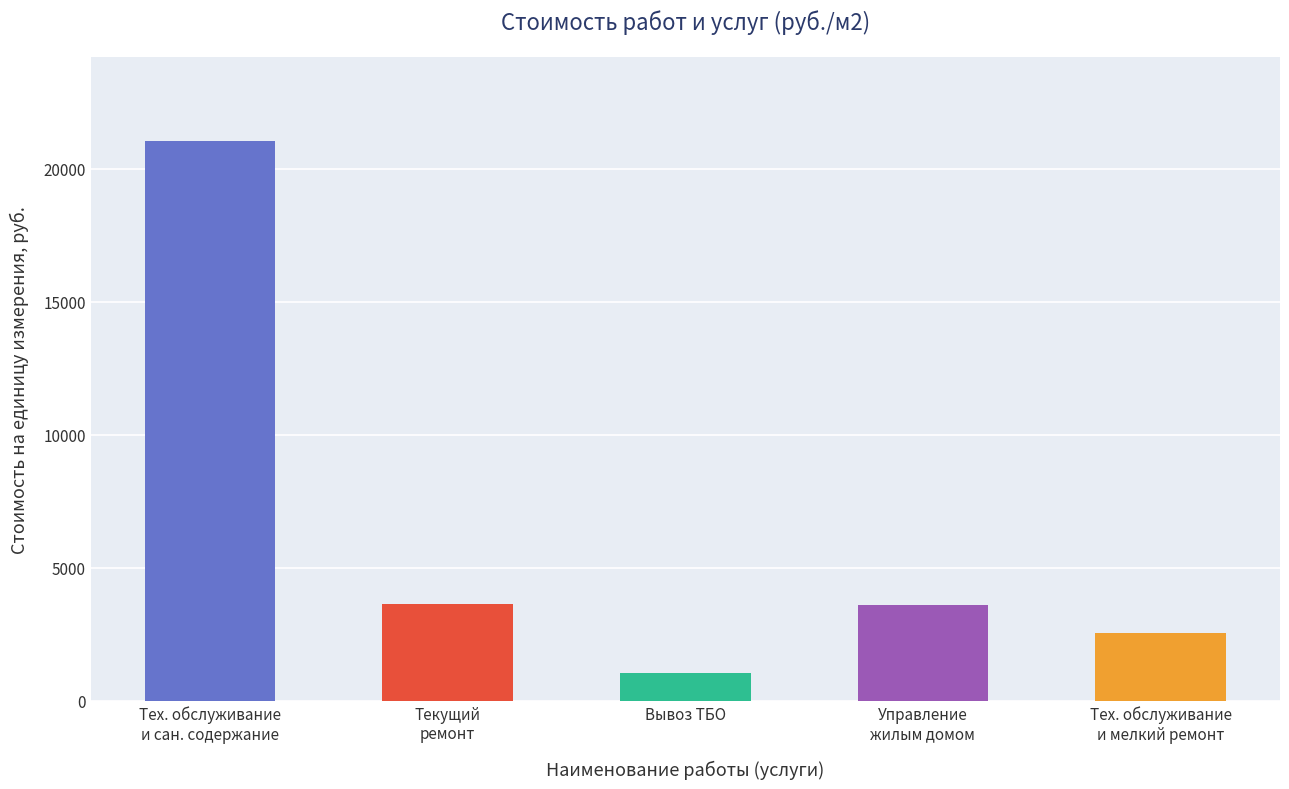

What position from the left is Тех. обслуживание
и сан. содержание?

1